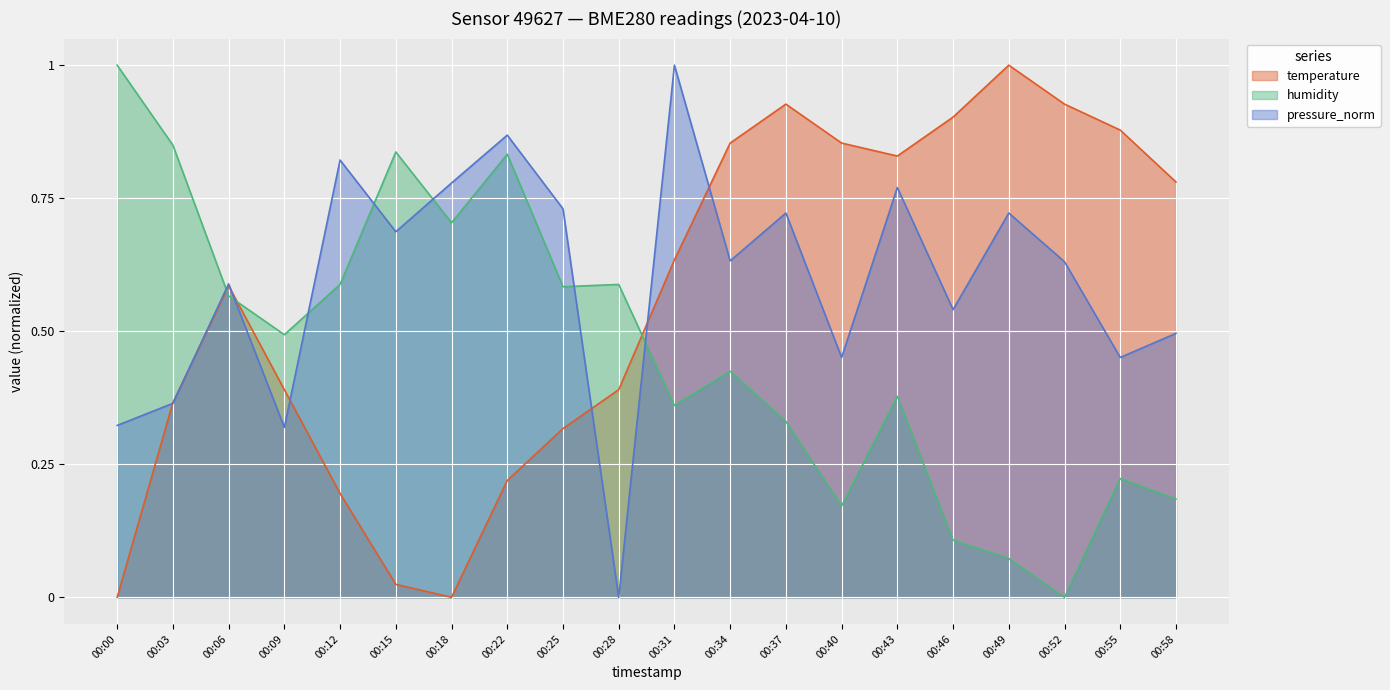

What is the average value of the temperature series?

0.6